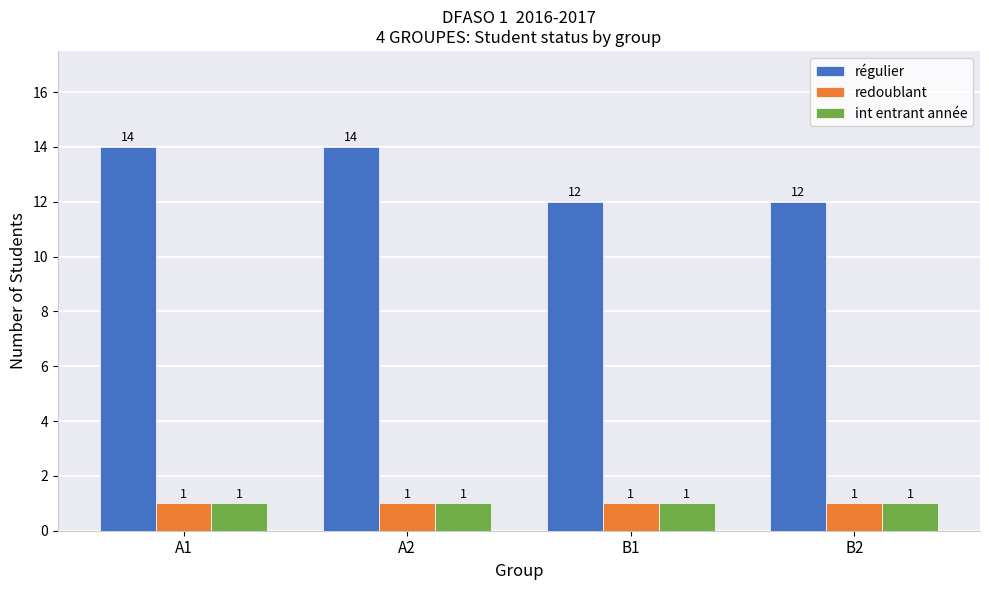

What is the highest value of the régulier series?

14